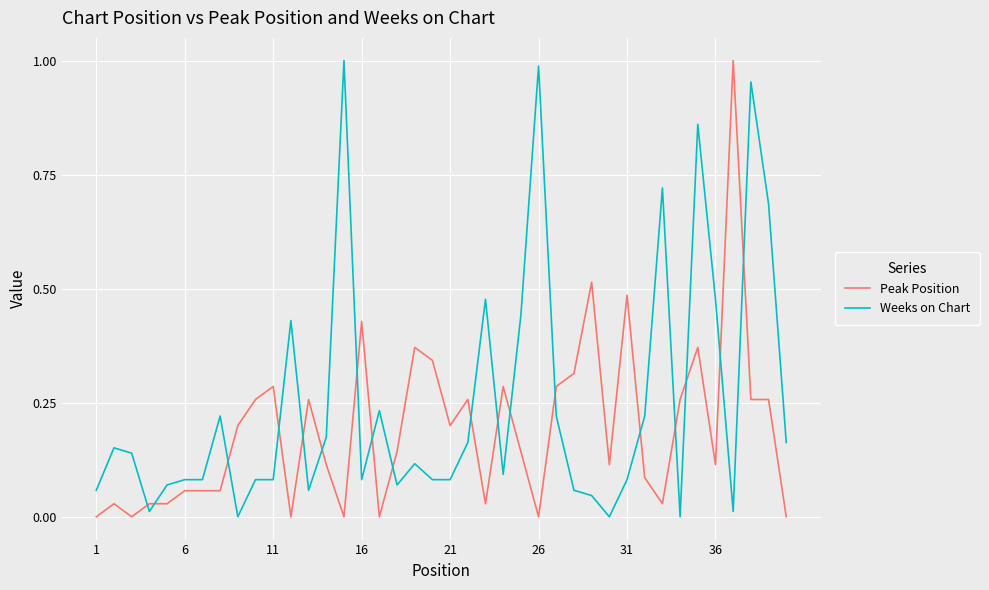

List the series in order of their overall mean, lowest first.

Peak Position, Weeks on Chart